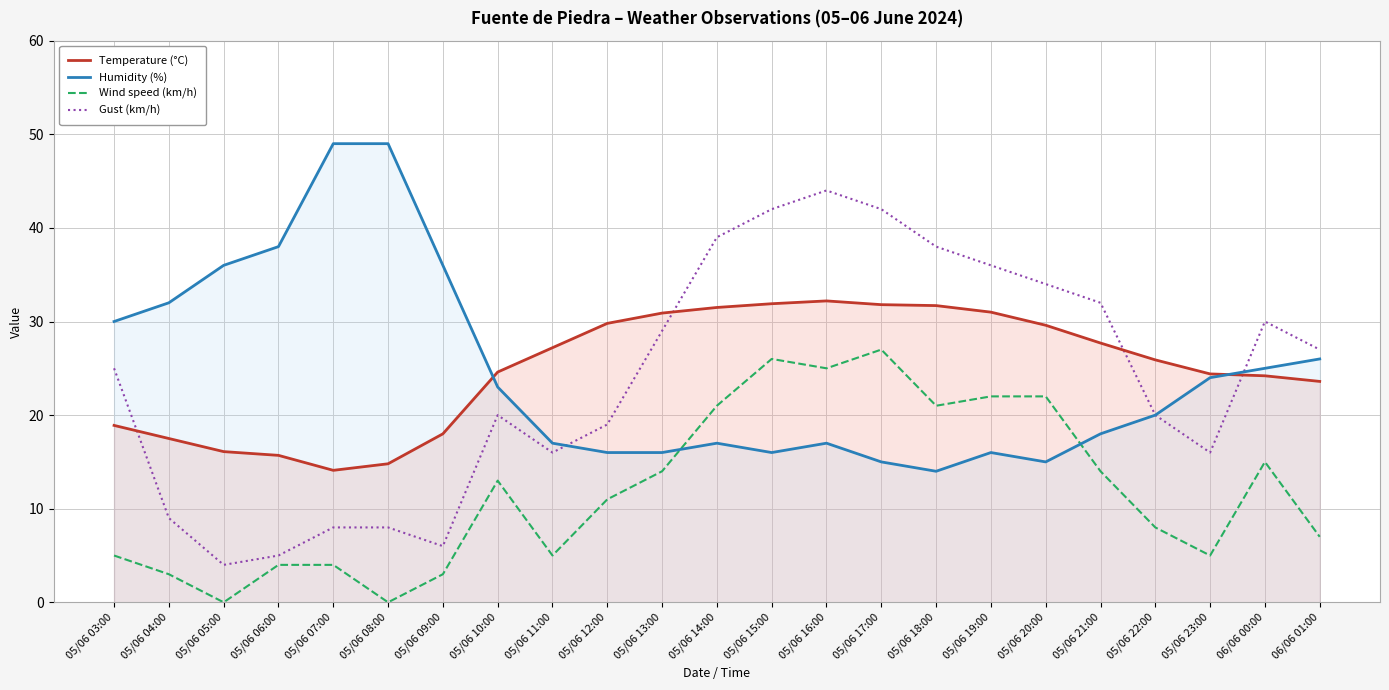

List the labels in order of Wind speed (km/h) value, smallest first.

05/06 05:00, 05/06 08:00, 05/06 04:00, 05/06 09:00, 05/06 06:00, 05/06 07:00, 05/06 03:00, 05/06 11:00, 05/06 23:00, 06/06 01:00, 05/06 22:00, 05/06 12:00, 05/06 10:00, 05/06 13:00, 05/06 21:00, 06/06 00:00, 05/06 14:00, 05/06 18:00, 05/06 19:00, 05/06 20:00, 05/06 16:00, 05/06 15:00, 05/06 17:00